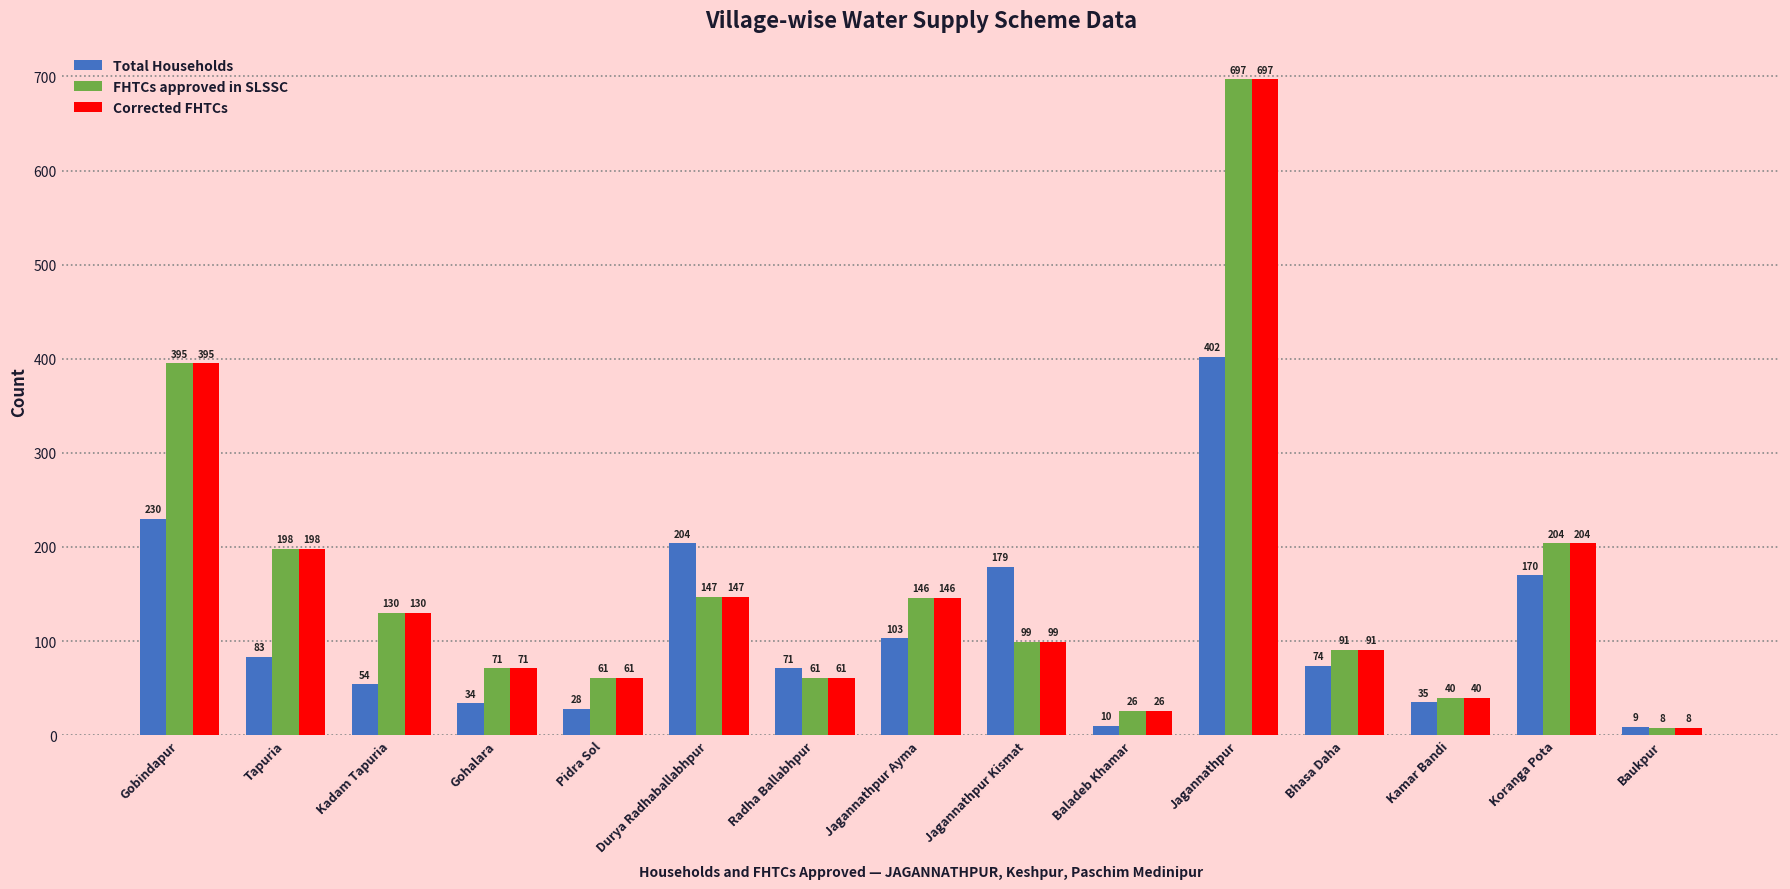

Between Gohalara and Bhasa Daha, which series saw the biggest shift?

Total Households